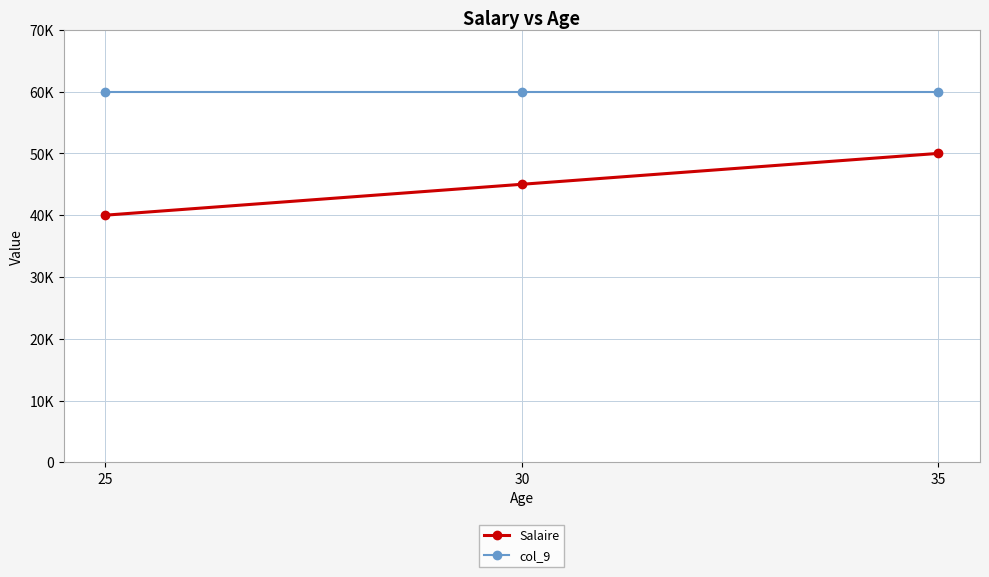

The Salaire series shows 40000 at 25. True or false?

True